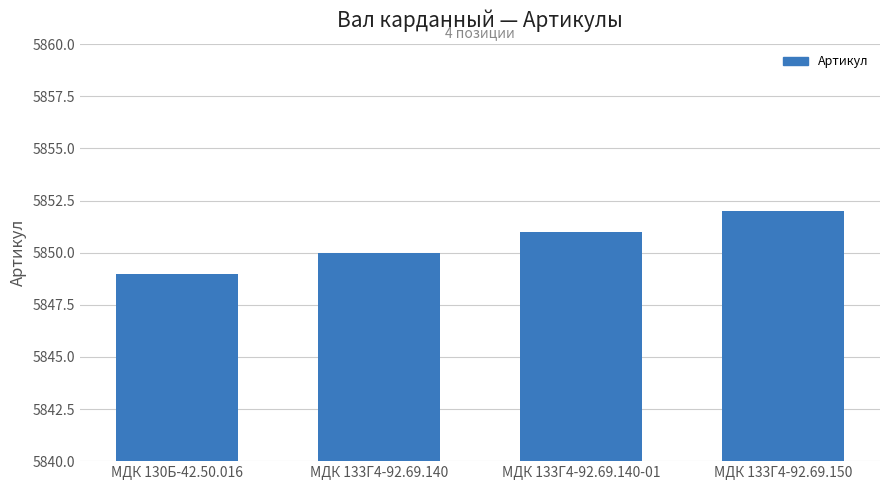

Read the value at МДК 130Б-42.50.016.

5849